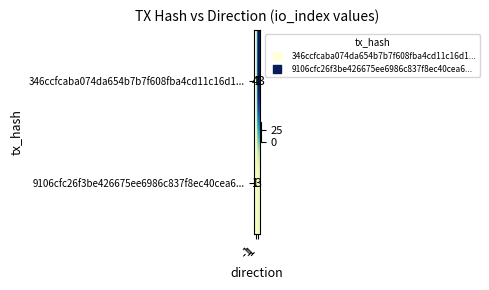

At 1, list the series in order from largest to smallest.

346ccfcaba074da654b7b7f608fba4cd11c16d1..., 9106cfc26f3be426675ee6986c837f8ec40cea6...